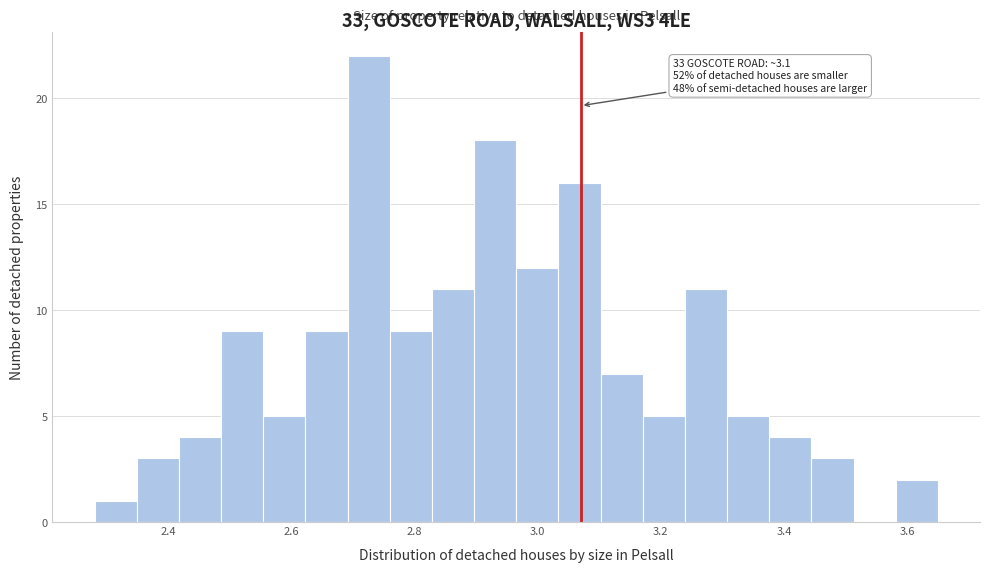

Read against the x-axis, roughly where is the centre of the tallest bar?

2.72